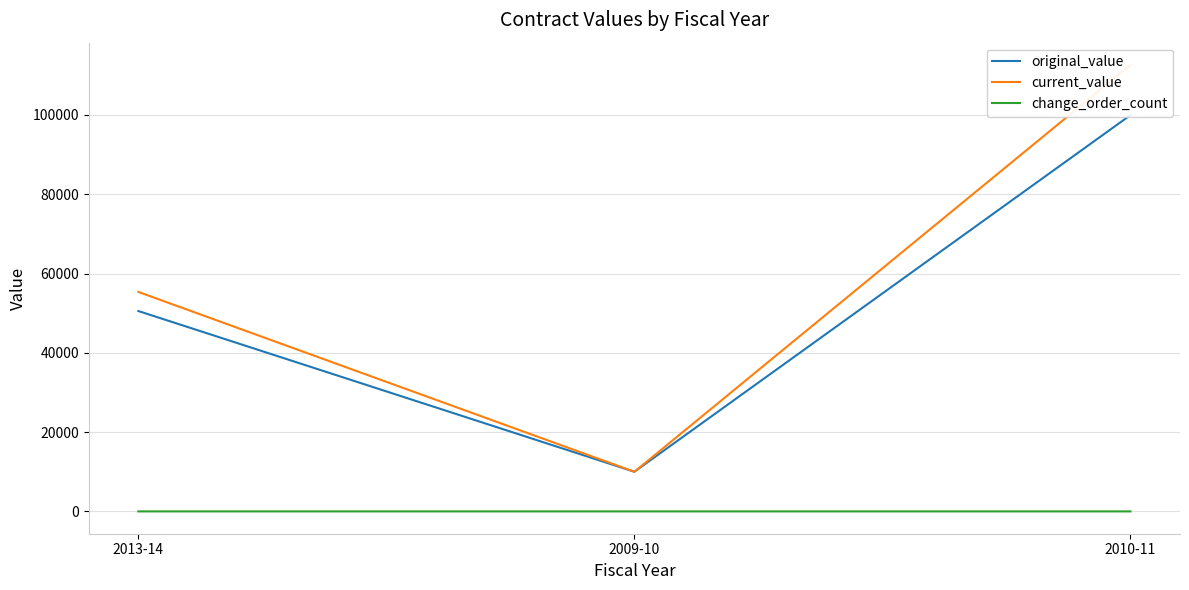

Is the value of change_order_count at 2009-10 greater than the value of original_value at 2010-11?

No